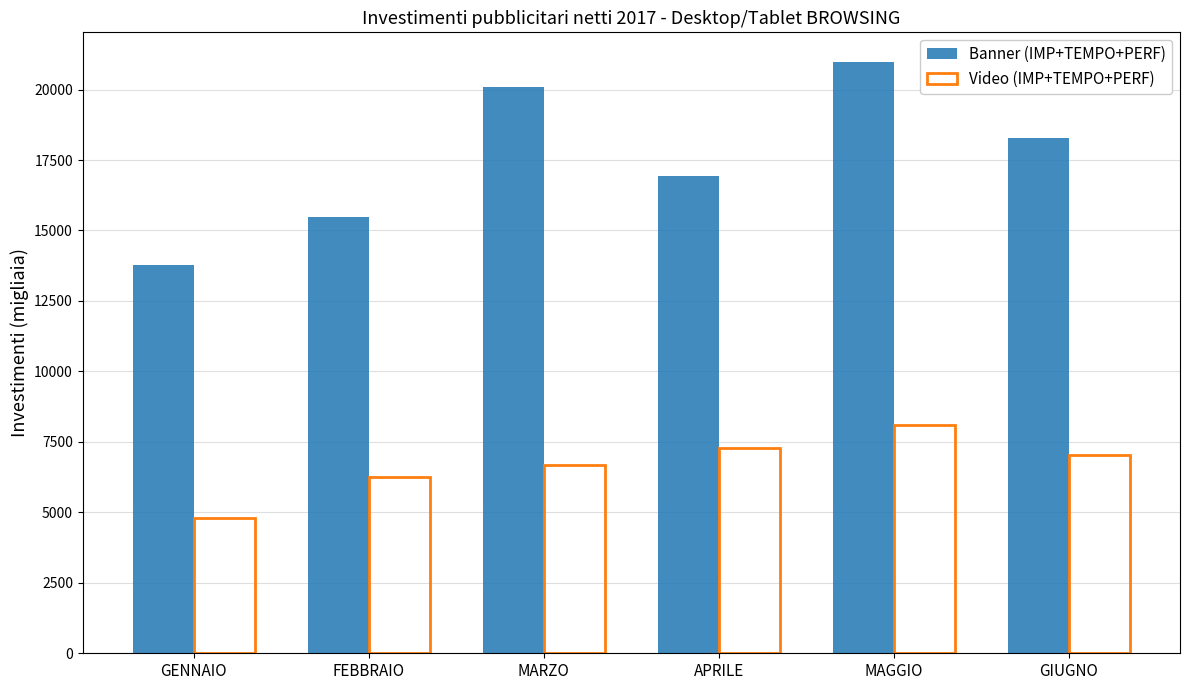

At which label does Banner (IMP+TEMPO+PERF) first exceed 18277?

MARZO